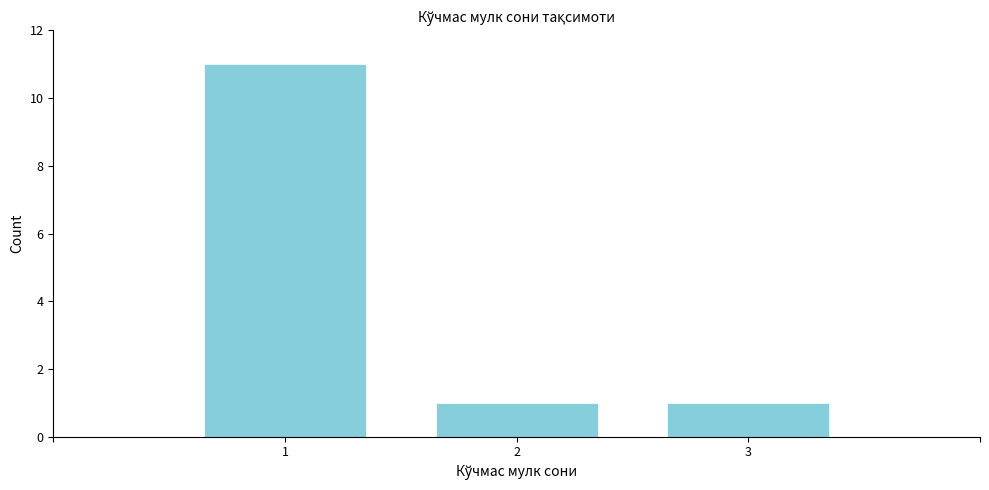

Reading left to right, what are all the values shown in this chart?

1=11	2=1	3=1